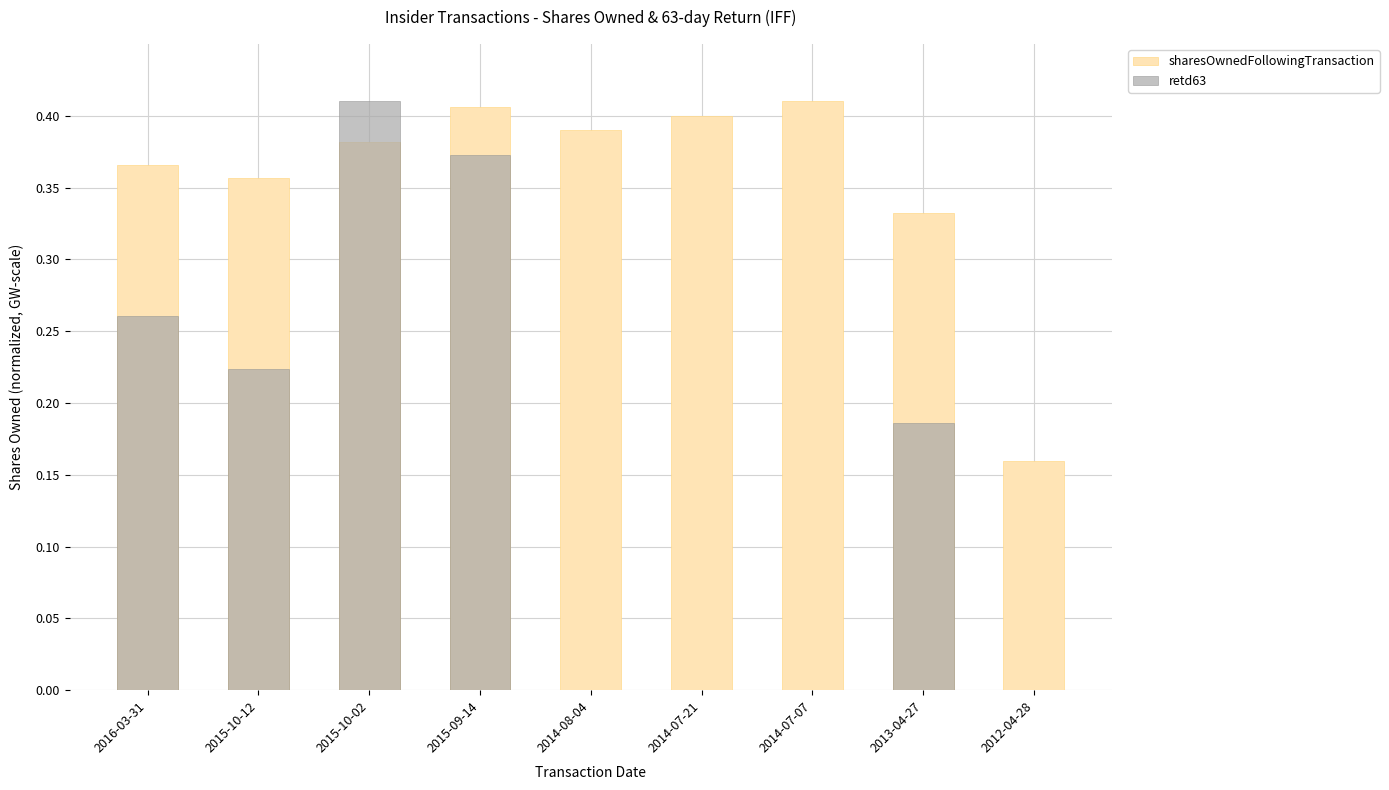

The sharesOwnedFollowingTransaction series shows 0.4 at 2016-03-31. True or false?

True